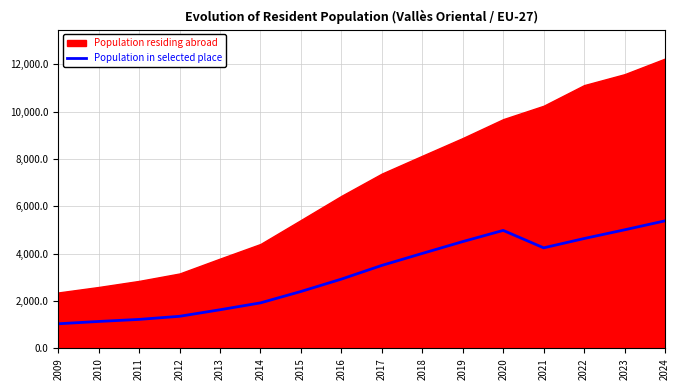

Which category has the highest value in the Population in selected place series?

2024